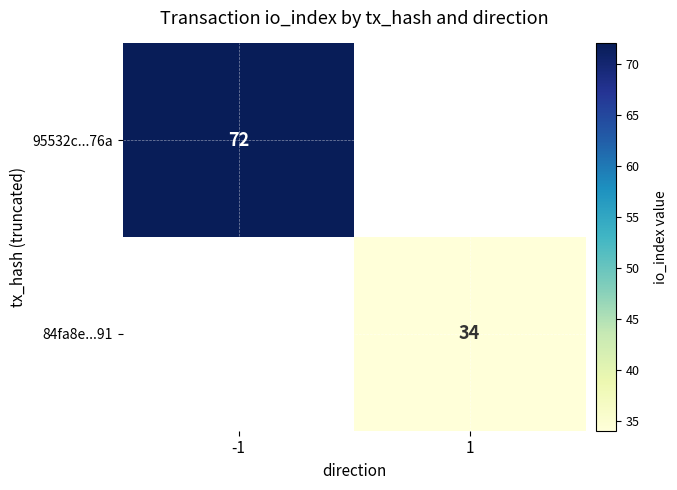

Is the value of 95532c...76a at -1 greater than the value of 84fa8e...91 at 1?

Yes